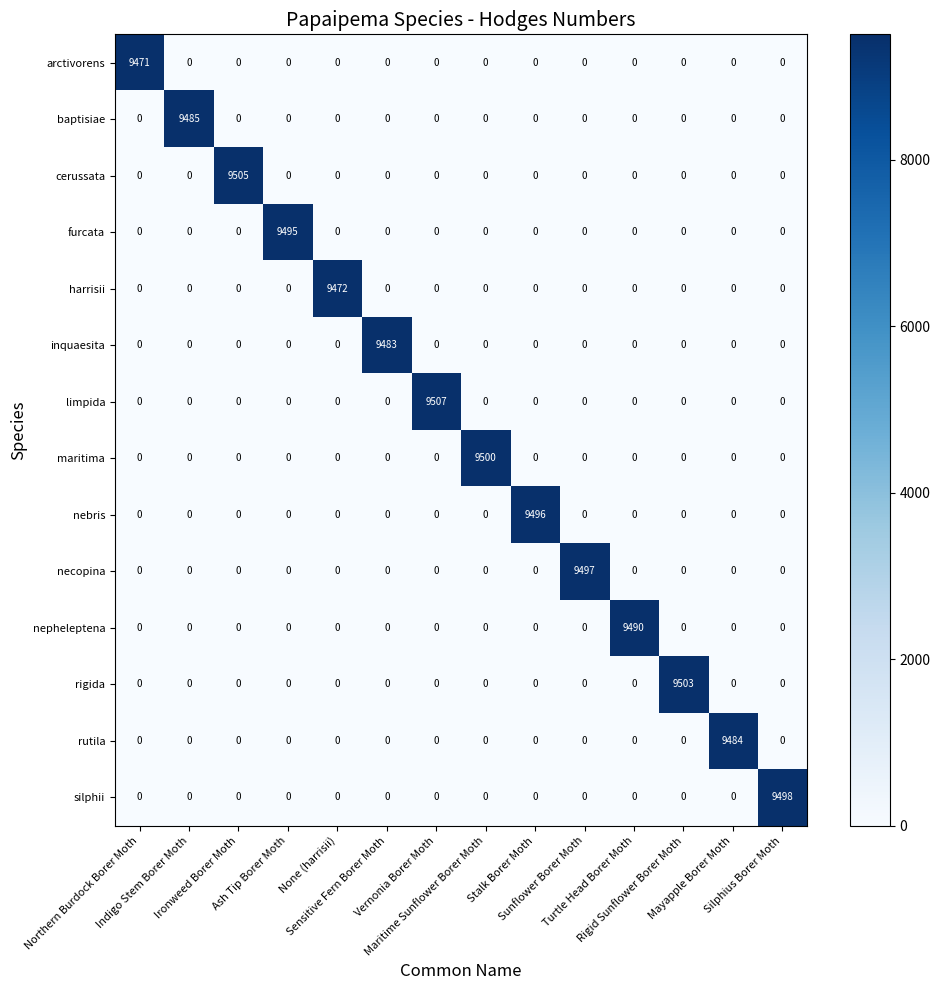

At how many categories does at least one series exceed 8482?

14